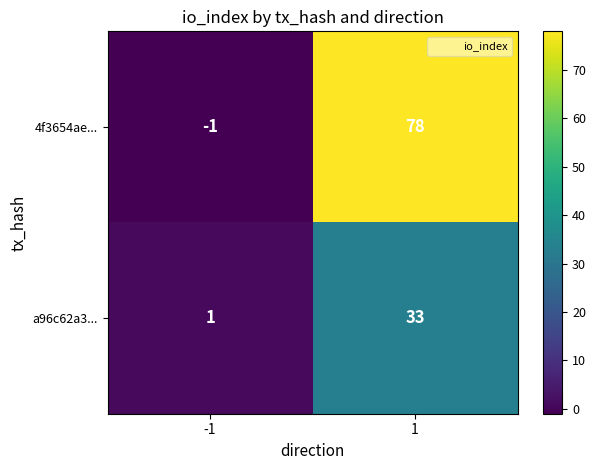

Reading left to right, transcribe all the data shown in this chart.

4f3654ae...: -1=-1	1=78
a96c62a3...: -1=1	1=33